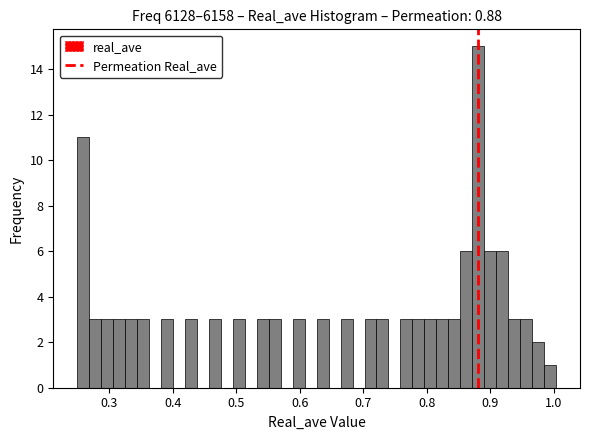

Read against the x-axis, roughly where is the centre of the tallest bar?

0.88